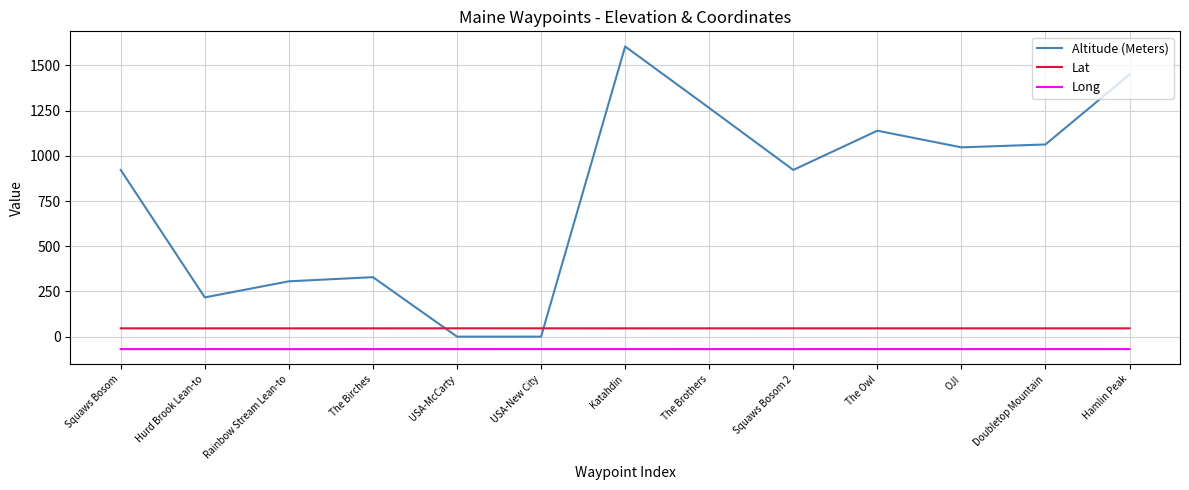

What is the average value of the Altitude (Meters) series?

789.6